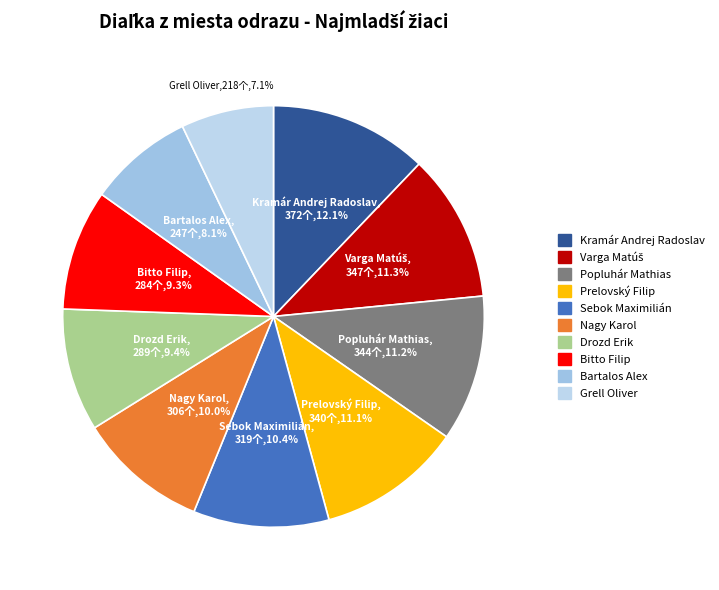

True or false: Drozd Erik accounts for 21% of the total.

False